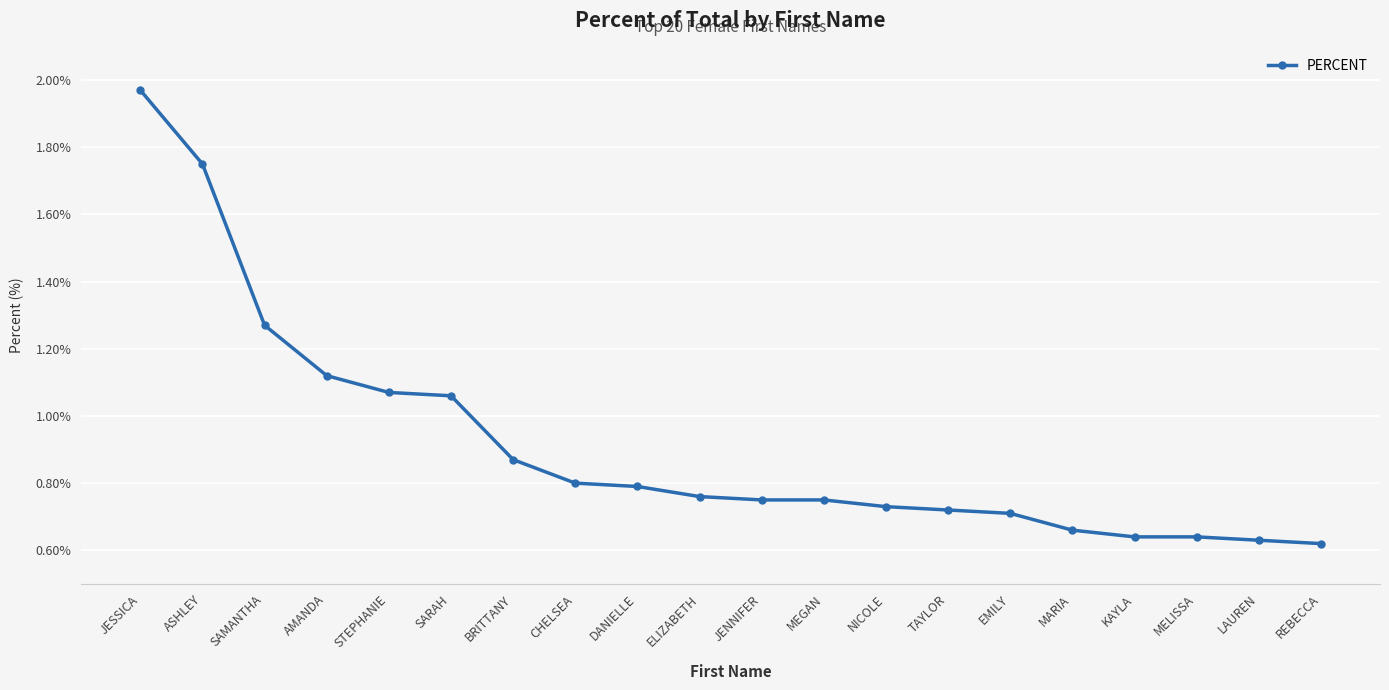

Which category has the highest value across all series?

JESSICA